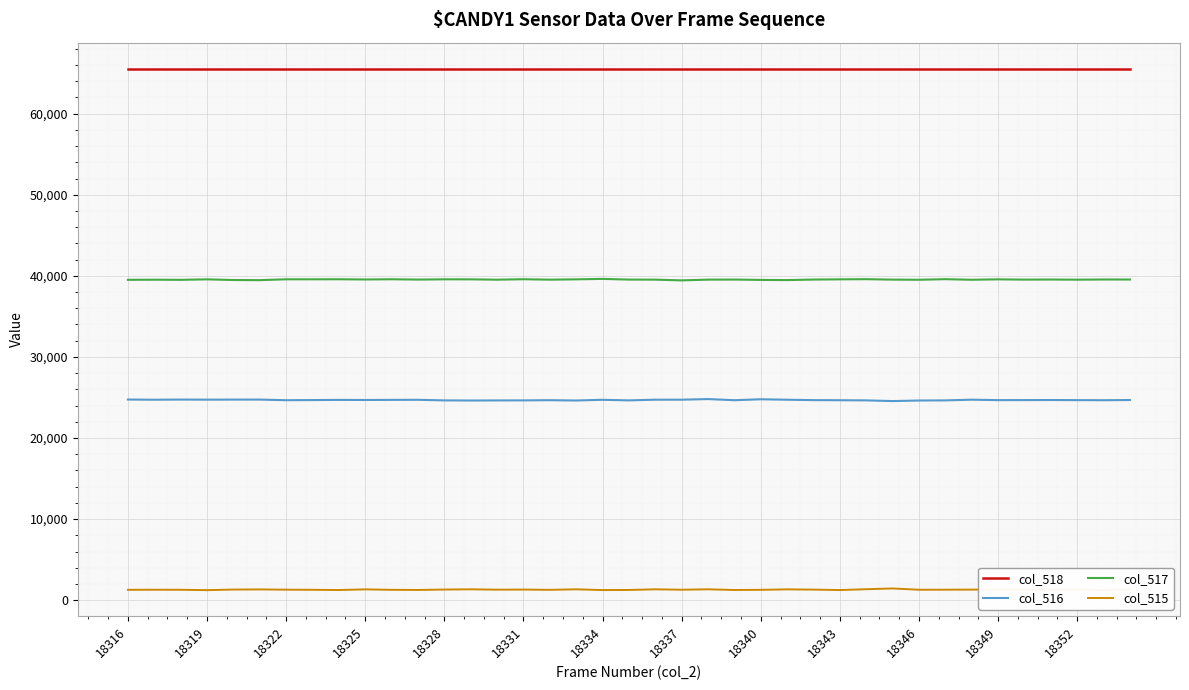

True or false: col_516 and col_517 intersect in this chart.

False